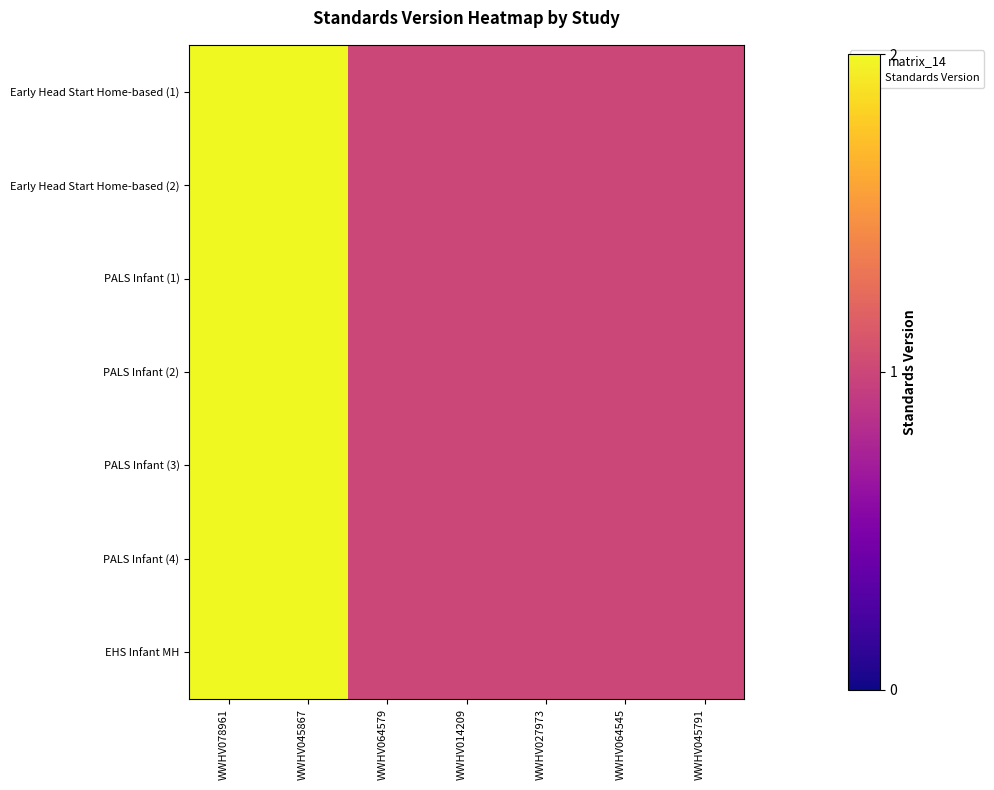

Reading right to left, extract all data points from this chart.

Early Head Start Home-based (1): WWHV045791=1	WWHV064545=1	WWHV027973=1	WWHV014209=1	WWHV064579=1	WWHV045867=2	WWHV078961=2
Early Head Start Home-based (2): WWHV045791=1	WWHV064545=1	WWHV027973=1	WWHV014209=1	WWHV064579=1	WWHV045867=2	WWHV078961=2
PALS Infant (1): WWHV045791=1	WWHV064545=1	WWHV027973=1	WWHV014209=1	WWHV064579=1	WWHV045867=2	WWHV078961=2
PALS Infant (2): WWHV045791=1	WWHV064545=1	WWHV027973=1	WWHV014209=1	WWHV064579=1	WWHV045867=2	WWHV078961=2
PALS Infant (3): WWHV045791=1	WWHV064545=1	WWHV027973=1	WWHV014209=1	WWHV064579=1	WWHV045867=2	WWHV078961=2
PALS Infant (4): WWHV045791=1	WWHV064545=1	WWHV027973=1	WWHV014209=1	WWHV064579=1	WWHV045867=2	WWHV078961=2
EHS Infant MH: WWHV045791=1	WWHV064545=1	WWHV027973=1	WWHV014209=1	WWHV064579=1	WWHV045867=2	WWHV078961=2